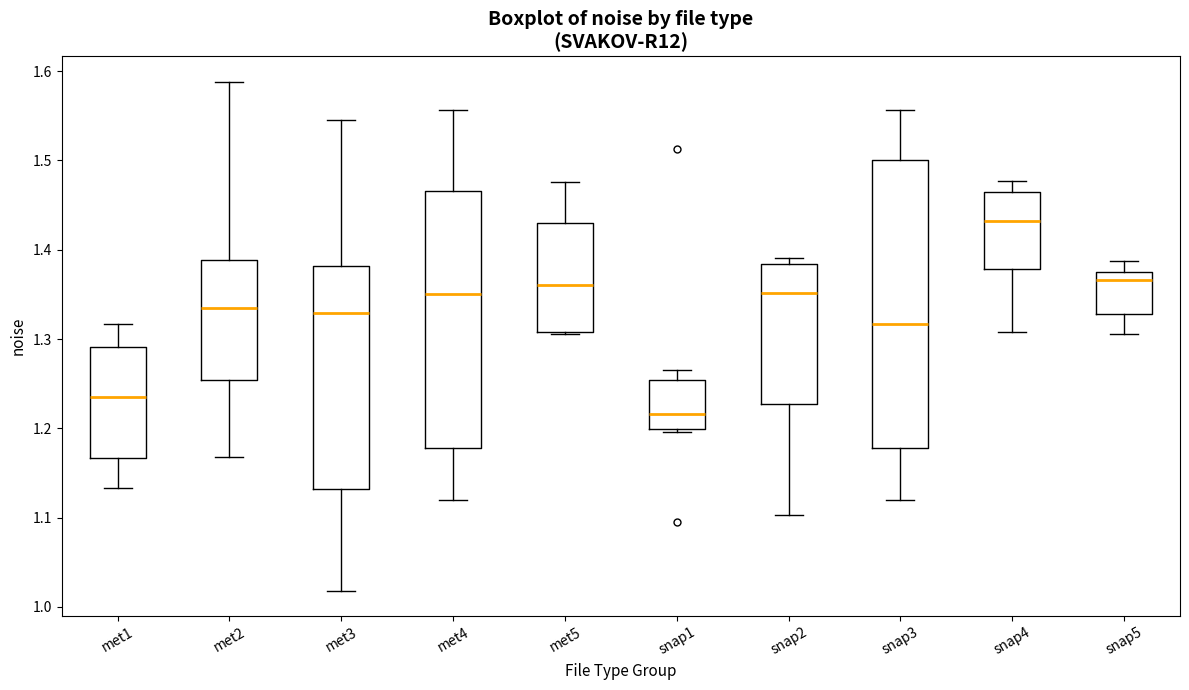

Where does the lower whisker of the box for snap5 end on the y-axis? The values are not printed on the chart, so give them approximately, as read against the axis.

1.31